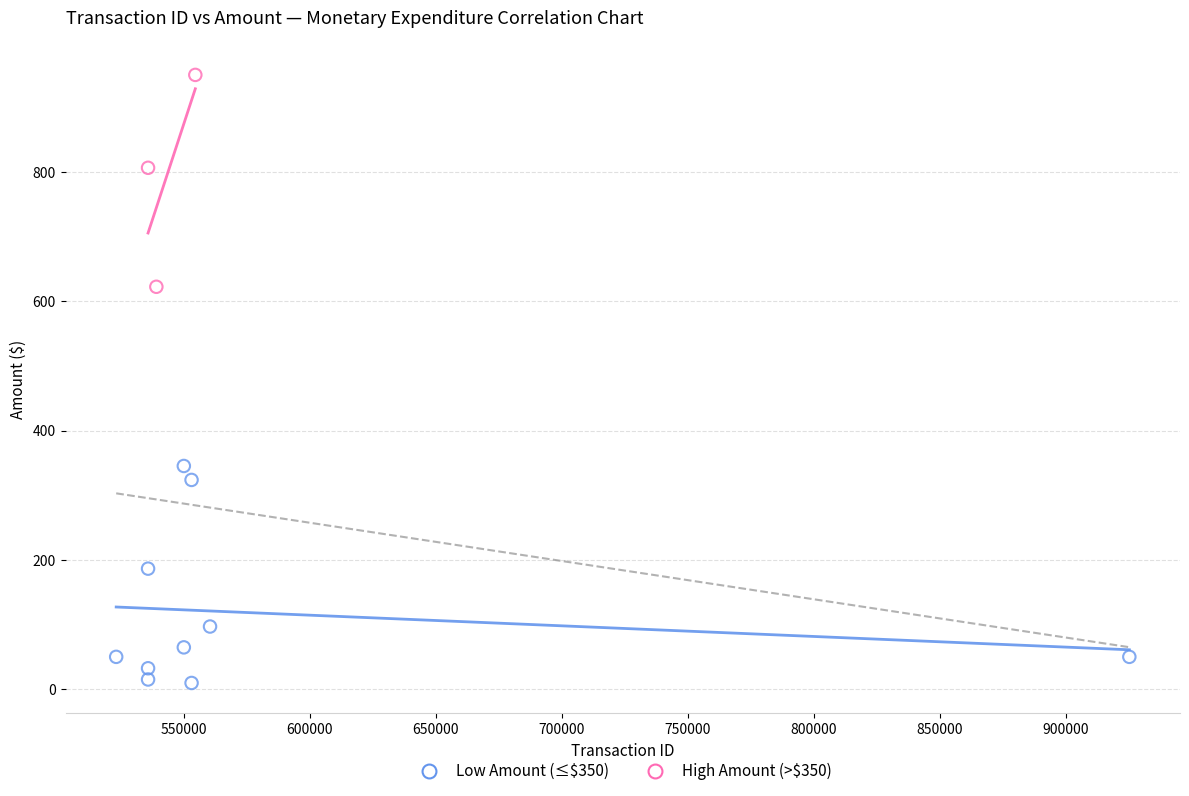

Which series contains the highest Y value?

High Amount (>$350)